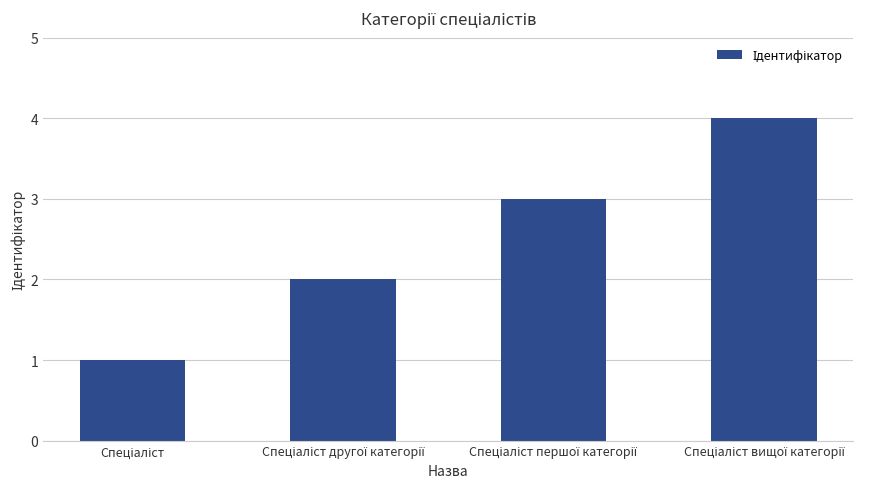

What is the greatest value displayed?

4